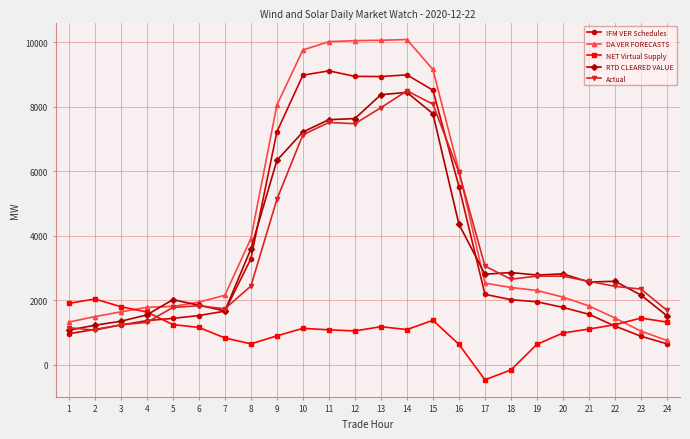

What value does the RTD CLEARED VALUE series have at 11?

7598.3